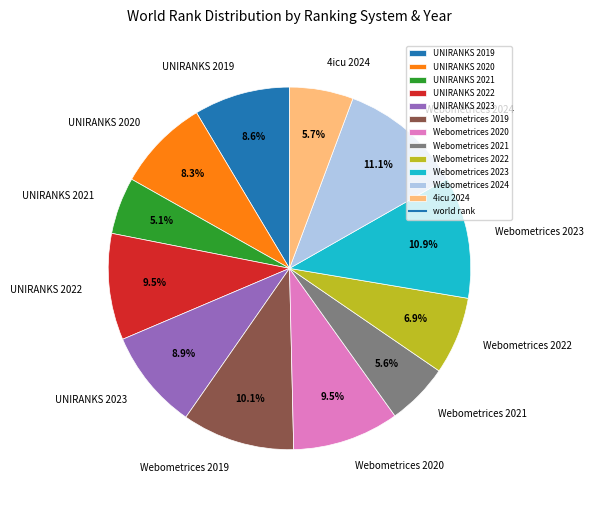

Approximately how many times larger is the value at UNIRANKS 2019 compared to UNIRANKS 2021?

1.7